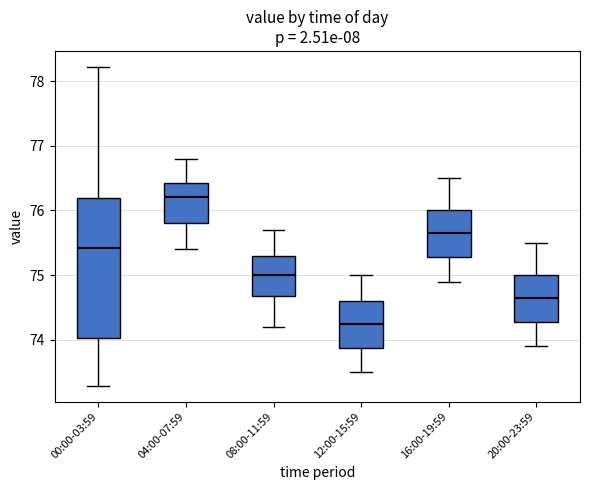

Reading left to right, read every box against the y-axis: the position of its median line, the range the box covers, and the ends of its whiskers. The values are not printed on the chart, so give them approximately, as read against the axis.

00:00-03:59: median 75.4, box 74.0 to 76.2, whiskers 73.3 to 78.2
04:00-07:59: median 76.2, box 75.8 to 76.4, whiskers 75.4 to 76.8
08:00-11:59: median 75.0, box 74.7 to 75.3, whiskers 74.2 to 75.7
12:00-15:59: median 74.3, box 73.9 to 74.6, whiskers 73.5 to 75.0
16:00-19:59: median 75.7, box 75.3 to 76.0, whiskers 74.9 to 76.5
20:00-23:59: median 74.7, box 74.3 to 75.0, whiskers 73.9 to 75.5